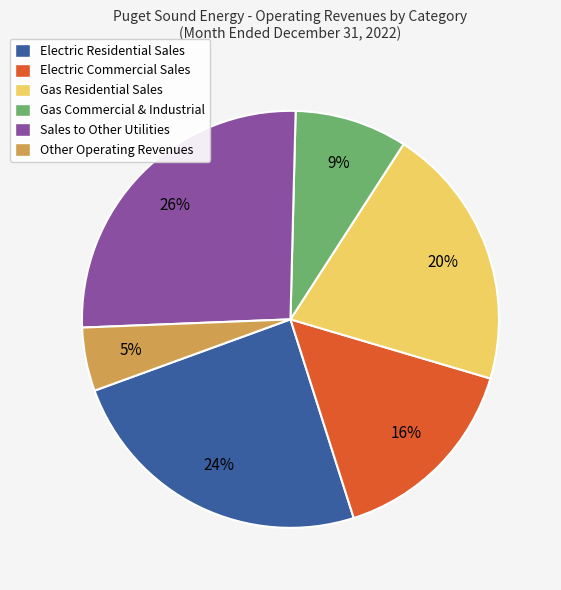

Combined, do Gas Residential Sales and Electric Commercial Sales account for over 50%?

No